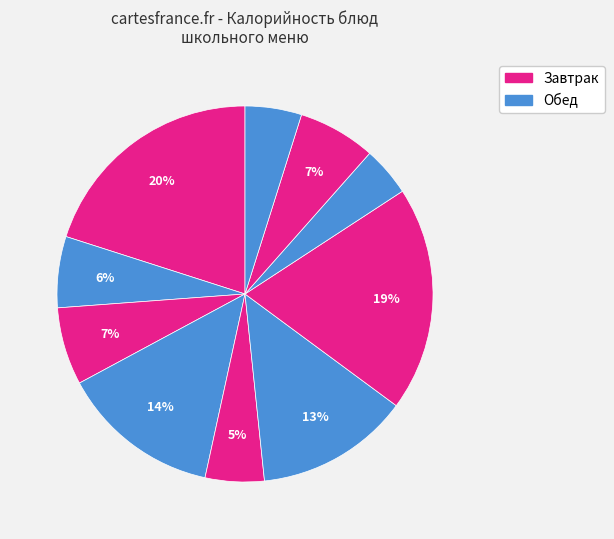

How many segments does this pie chart have?

10